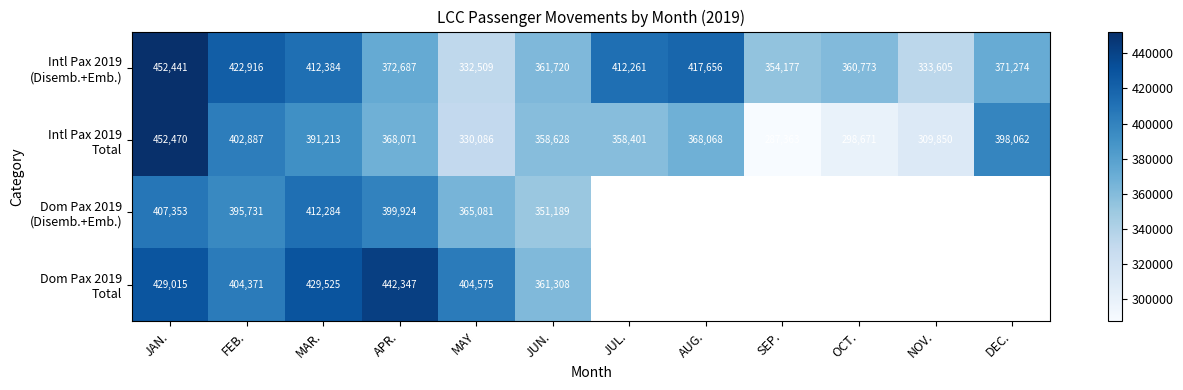

What is the spread (max minus min) of values at MAY?

74489